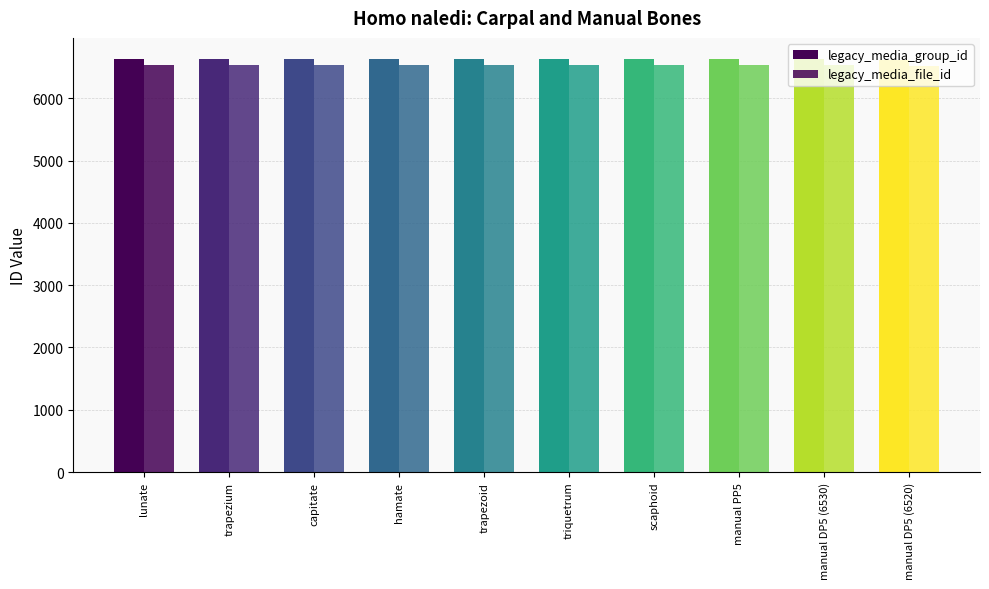

At how many categories does at least one series exceed 6592?

10